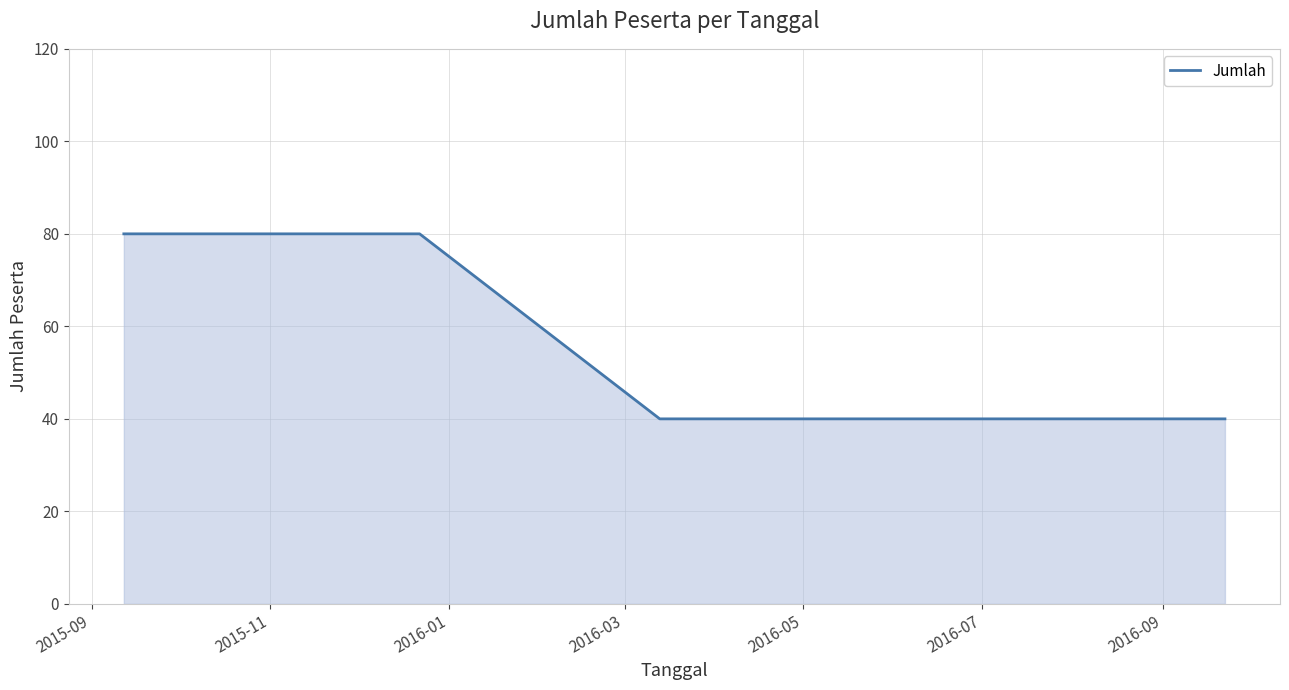

What is the smallest value displayed?

40